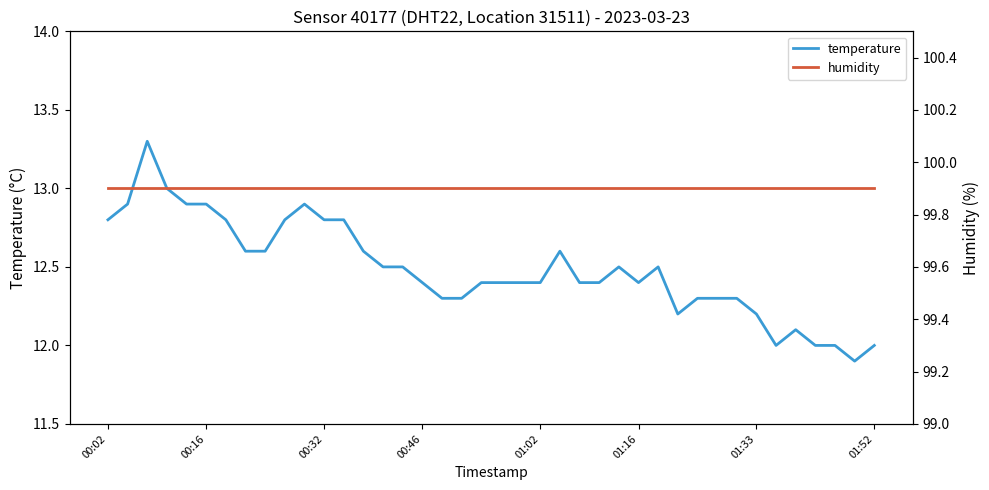

Is it true that temperature equals 20.1 at 00:02?

False